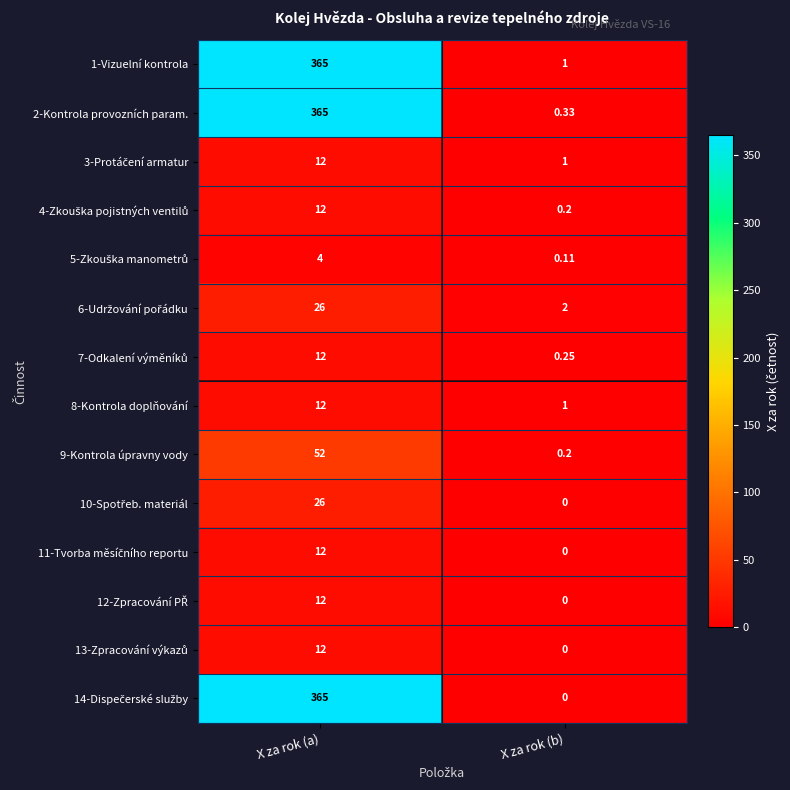

At which category is the sum across all series the highest?

X za rok (a)